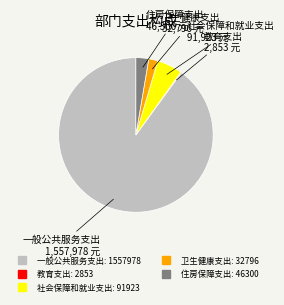

Is 一般公共服务支出 the majority of the pie?

Yes